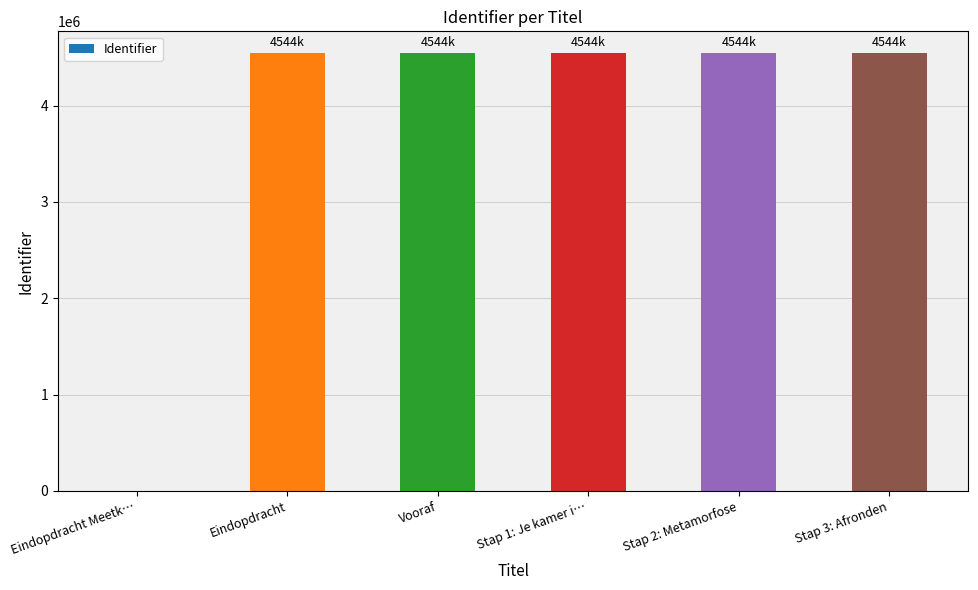

The value at Stap 3: Afronden is 4544349. True or false?

True